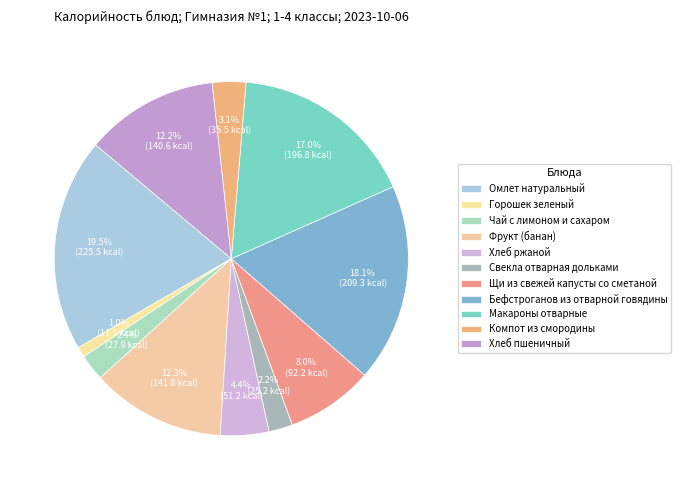

Is Фрукт (банан) the majority of the pie?

No